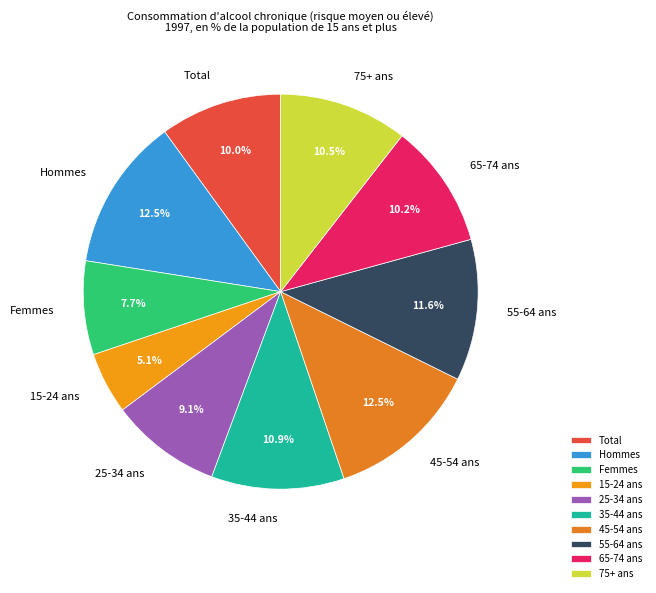

Count the number of slices in the pie.

10